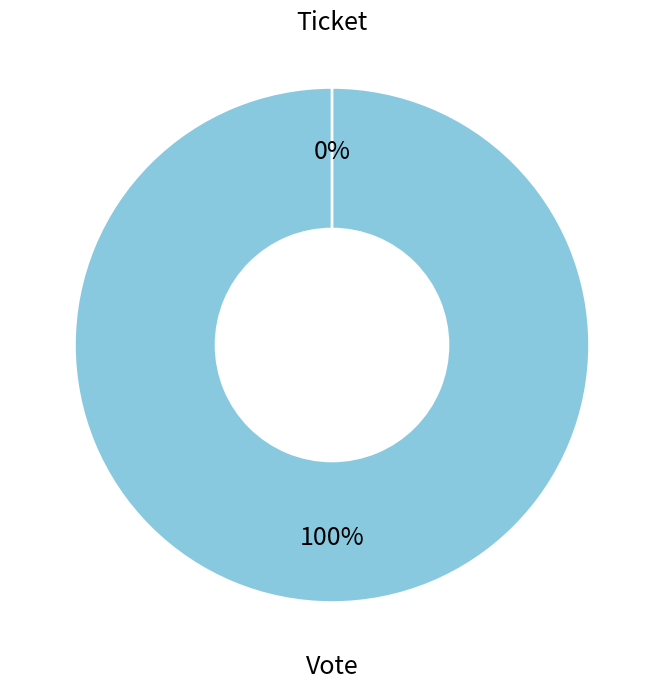

Rank the categories by value from lowest to highest.

Ticket, Vote